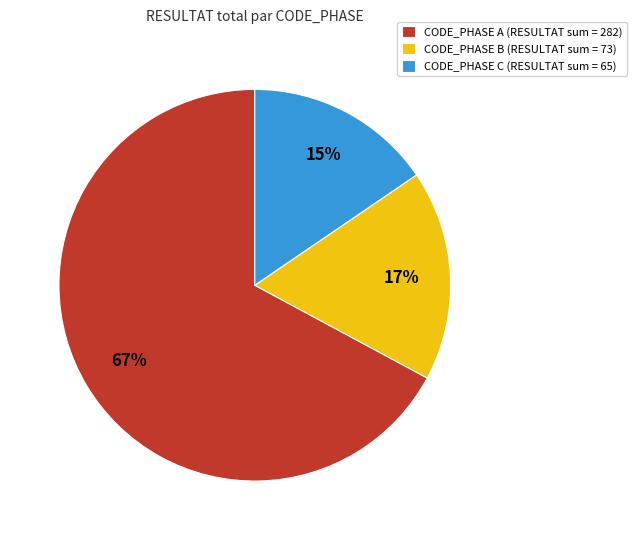

Is the sum of CODE_PHASE B (RESULTAT sum = 73) and CODE_PHASE C (RESULTAT sum = 65) greater than half?

No